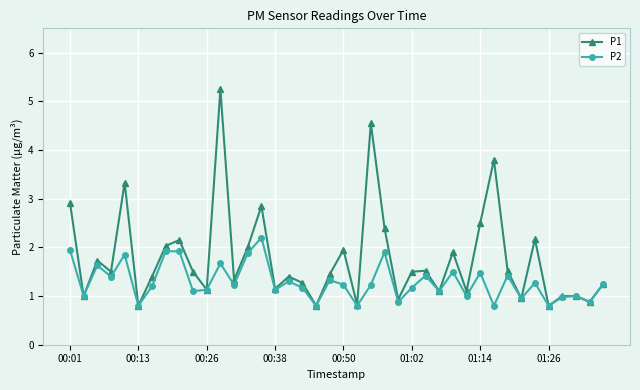

Rank the series by their maximum value, from lowest to highest.

P2, P1